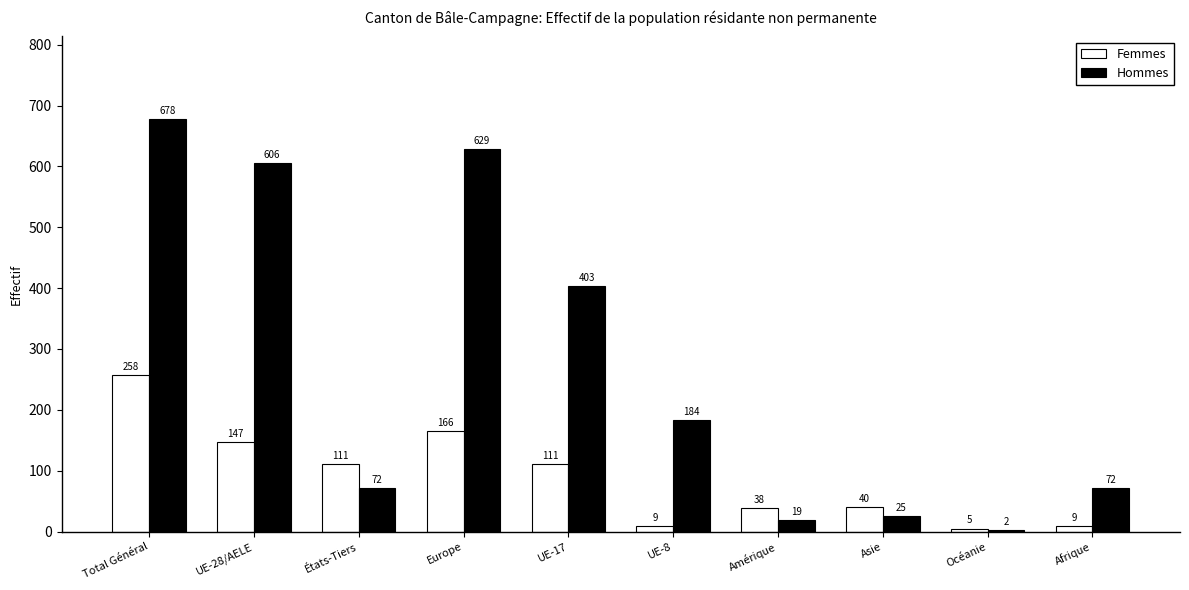

What are all the series names shown in the legend?

Femmes, Hommes